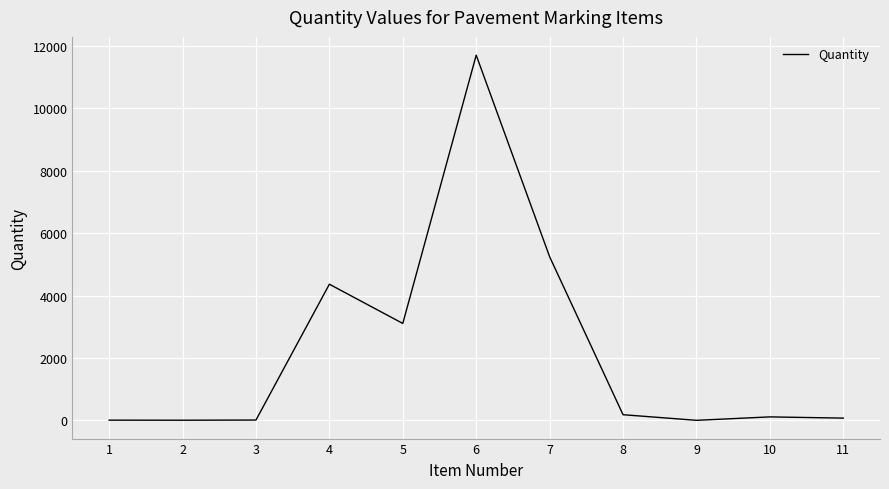

Is it true that the value at 7 is 5244.0?

True